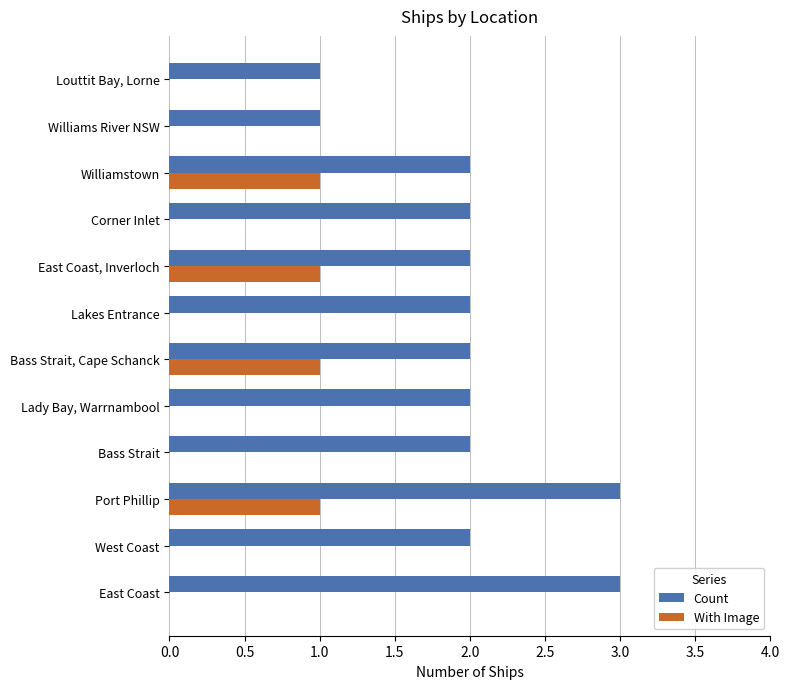

Which series has the largest range (max minus min)?

Count